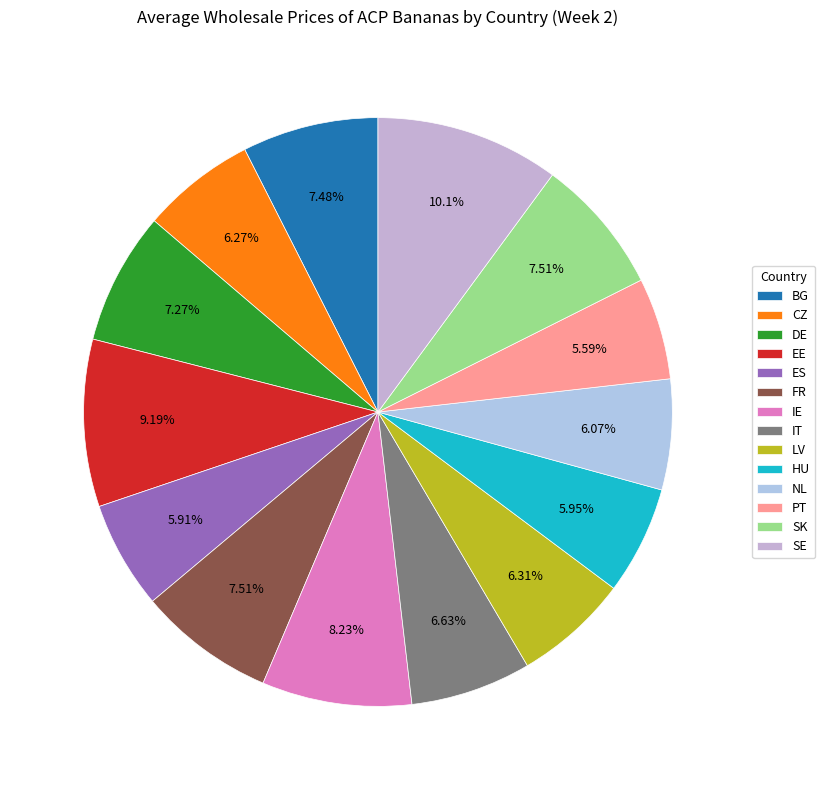

Does any single category account for the majority?

No